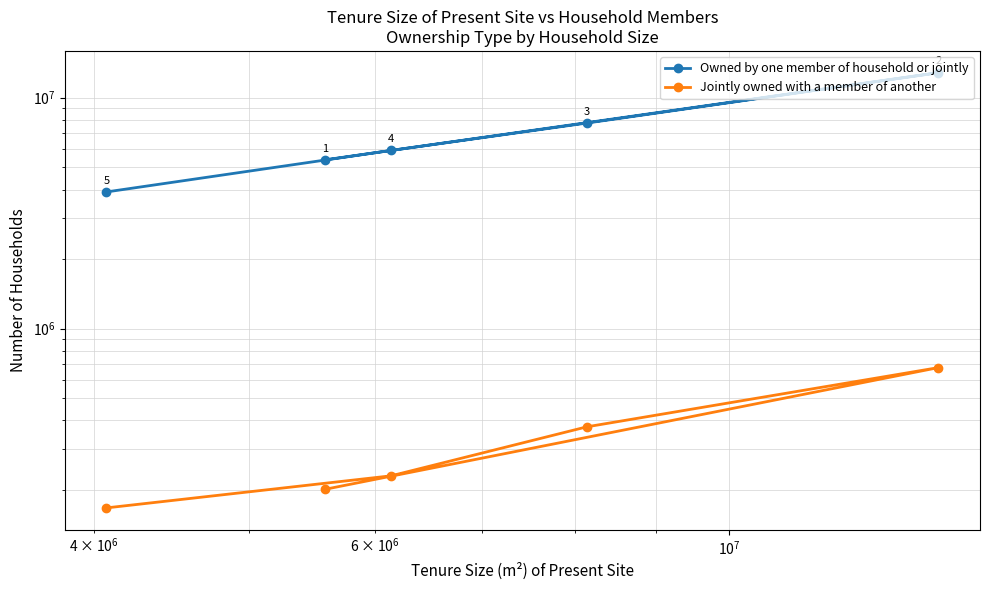

What is the difference between the maximum and minimum values in the Jointly owned with a member of another series?

510000